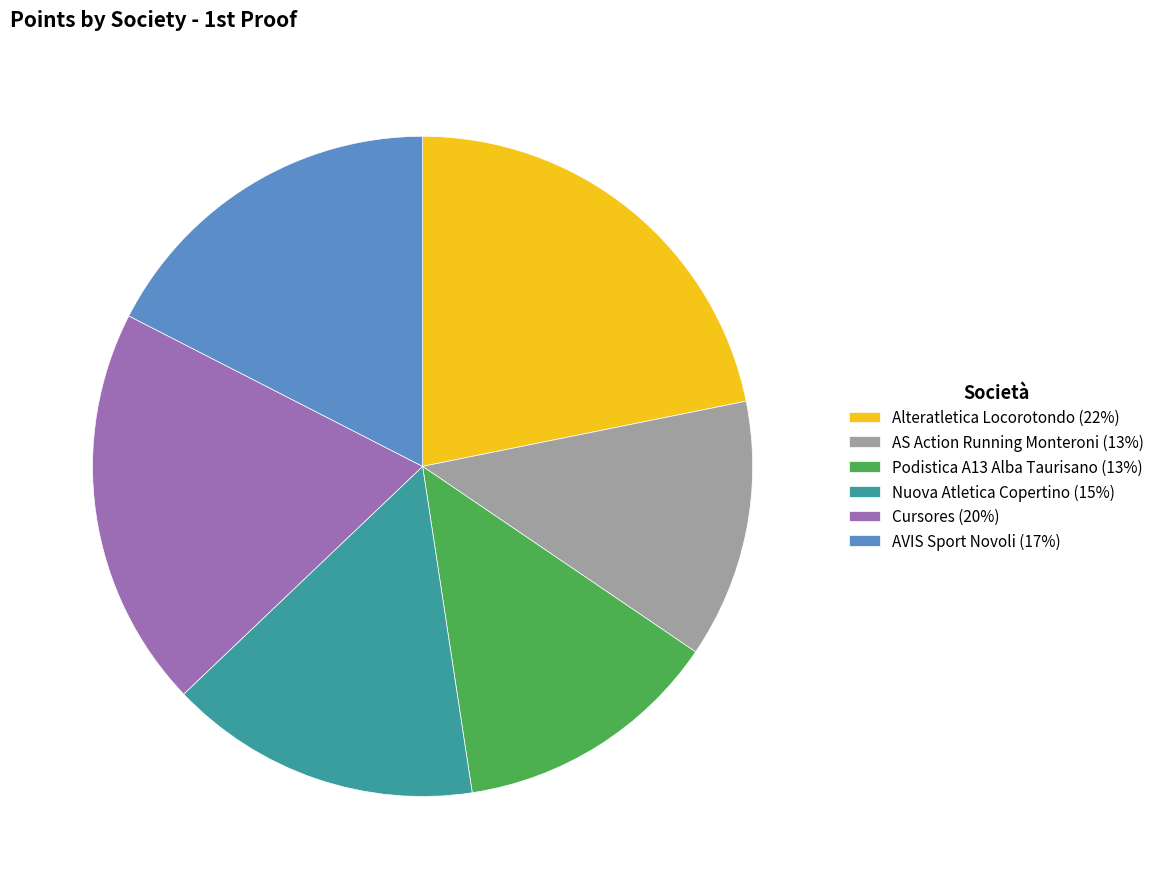

Count the number of slices in the pie.

6